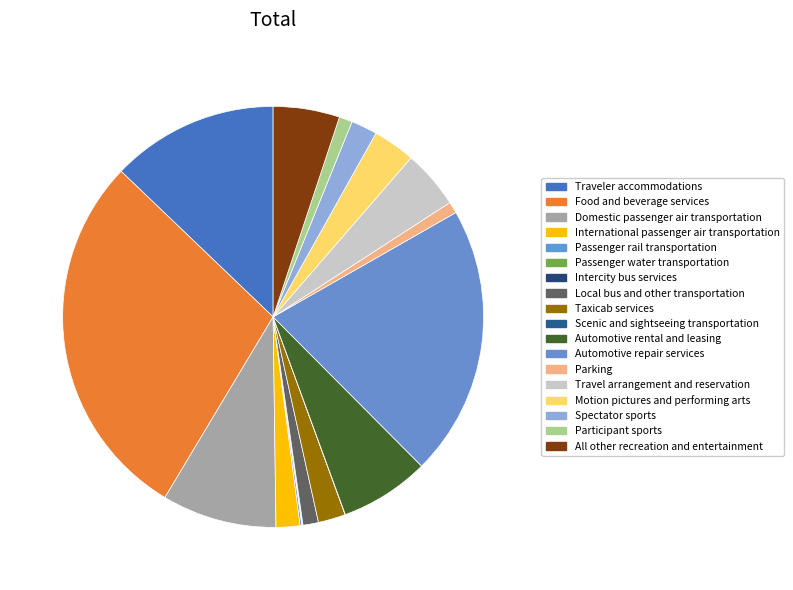

What is the change in value from Domestic passenger air transportation to Participant sports?

-22470